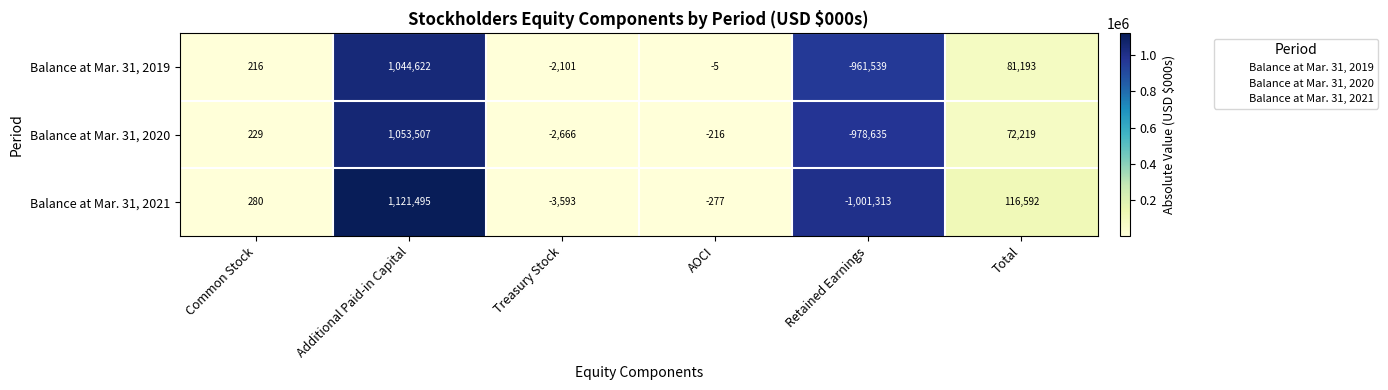

List the series in order of their peak value, highest first.

Balance at Mar. 31, 2021, Balance at Mar. 31, 2020, Balance at Mar. 31, 2019